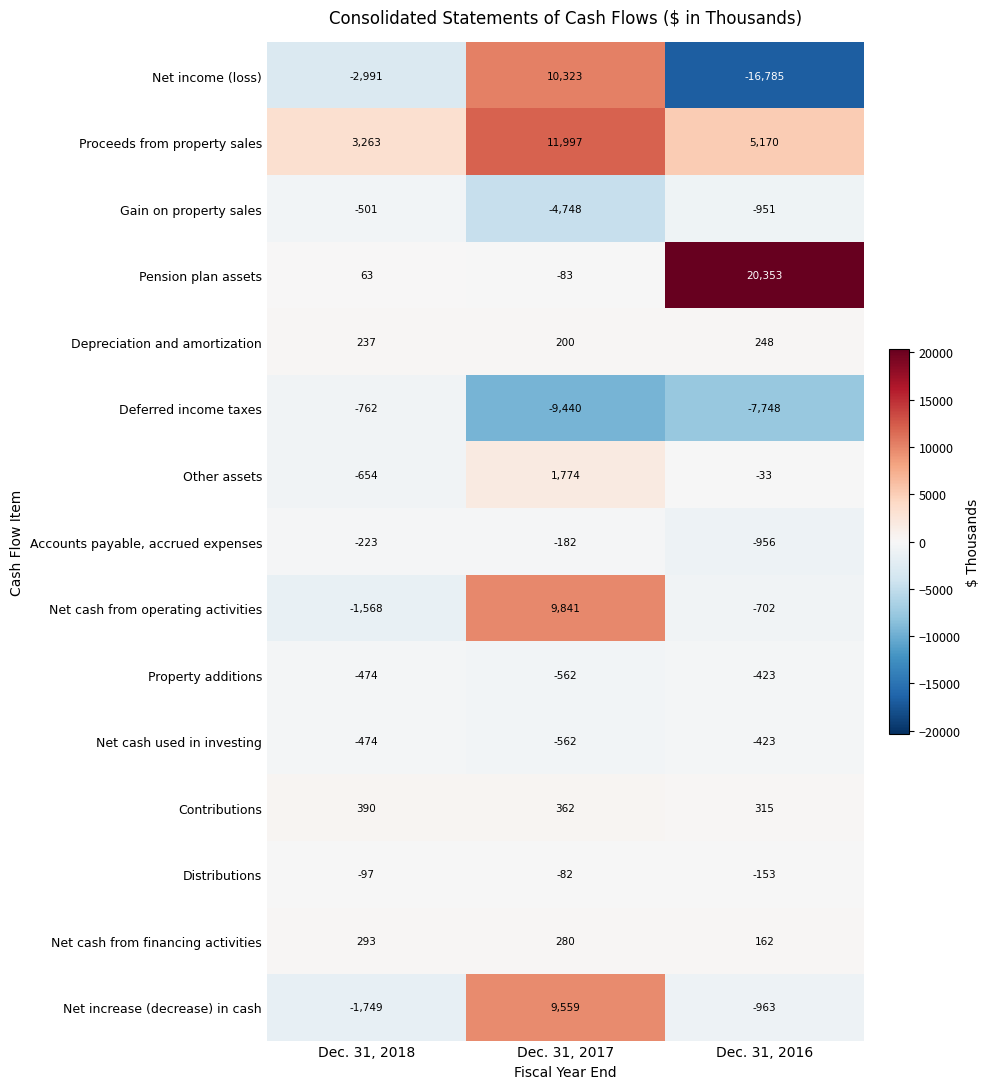

What is the difference between the Net income (loss) values at Dec. 31, 2017 and Dec. 31, 2018?

13314